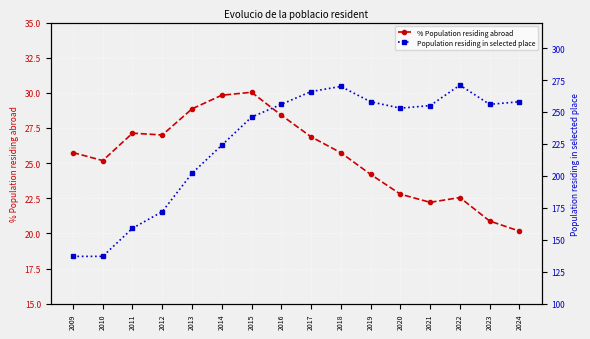

List the labels in order of Population residing in selected place value, smallest first.

2009, 2010, 2011, 2012, 2013, 2014, 2015, 2020, 2021, 2016, 2023, 2019, 2024, 2017, 2018, 2022